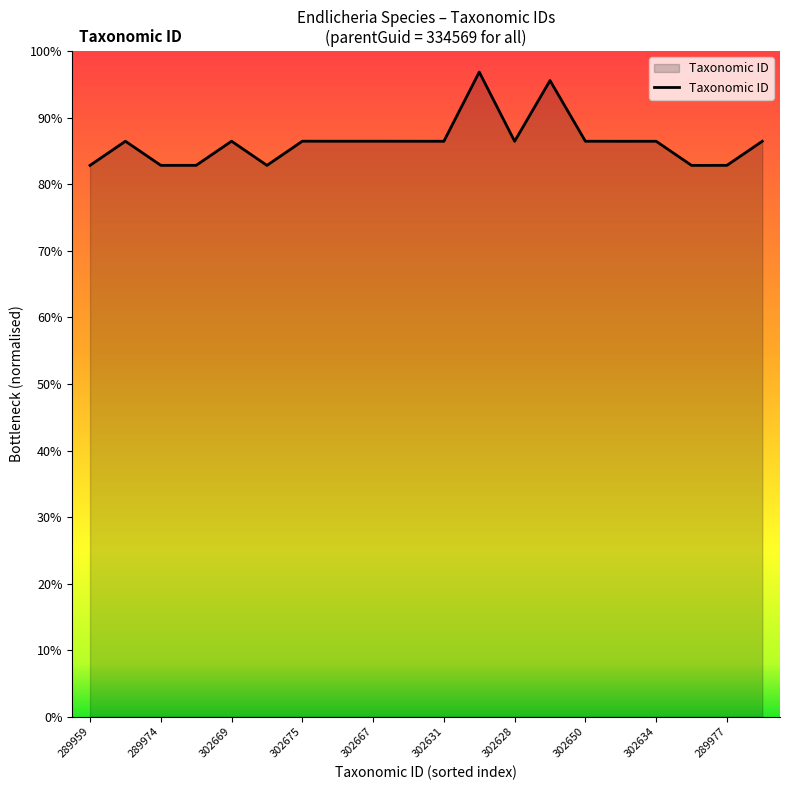

Does the chart have visible grid lines?

No